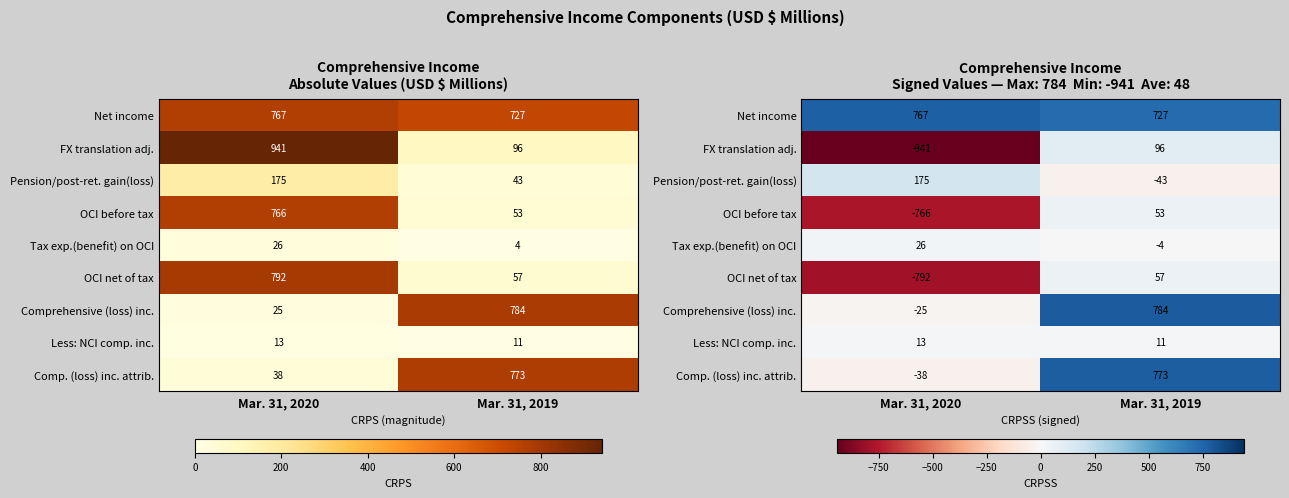

How many values in Comprehensive (loss) inc. are below zero?

1